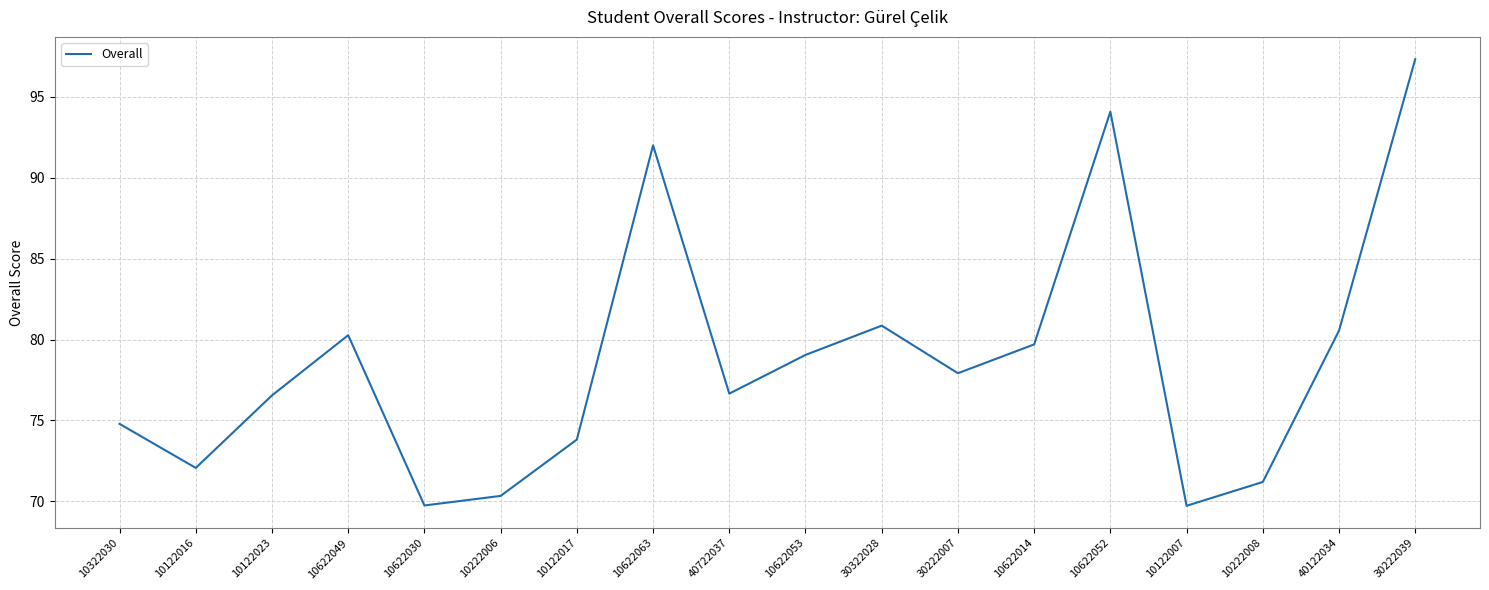

True or false: the data shows 34.6 at 10622014.

False